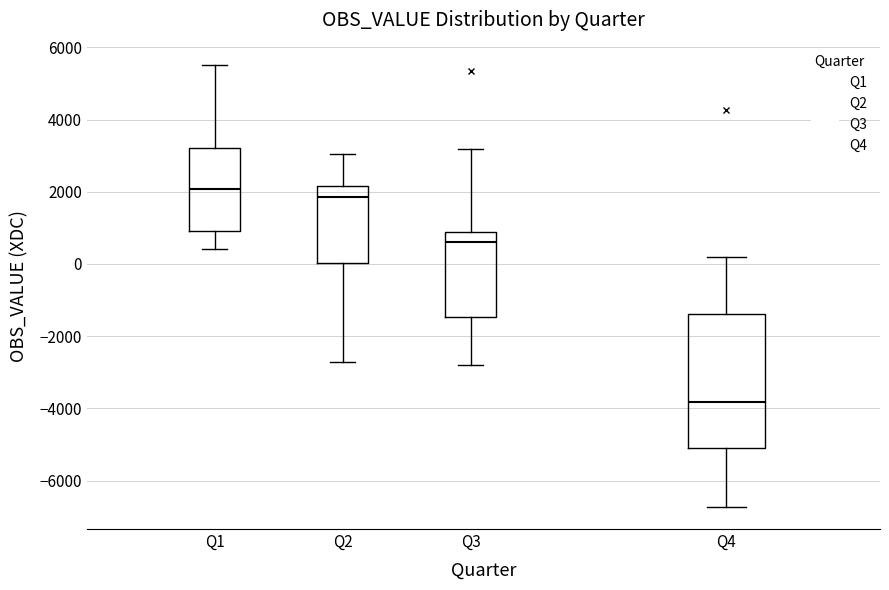

Reading left to right, transcribe this box plot: for each box, give where its median line is, the range the box spans, and where its two whiskers end, as read against the y-axis. The values are not printed on the chart, so give them approximately, as read against the axis.

Q1: median 2000, box 800 to 3200, whiskers 400 to 5600
Q2: median 1800, box 0 to 2200, whiskers -2800 to 3000
Q3: median 600, box -1400 to 800, whiskers -2800 to 3200
Q4: median -3800, box -5000 to -1400, whiskers -6800 to 200